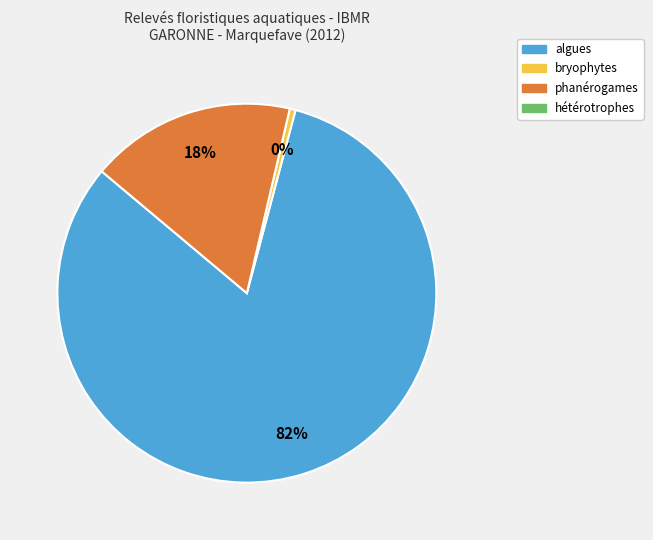

To the nearest percent, what is the average slice percentage?

33%